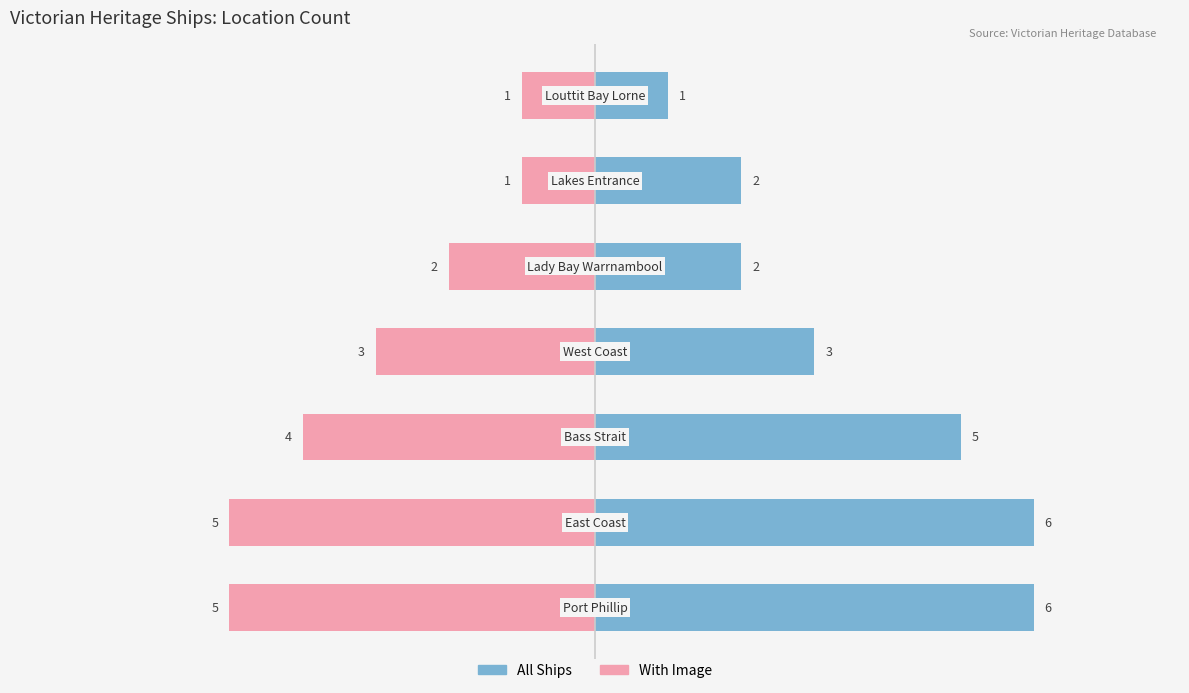

Reading left to right, list all the values displayed in this chart.

All Ships: −8=6	−6=6	−4=5	−2=3	0=2	2=2	4=1
With Image: −8=-5	−6=-5	−4=-4	−2=-3	0=-2	2=-1	4=-1